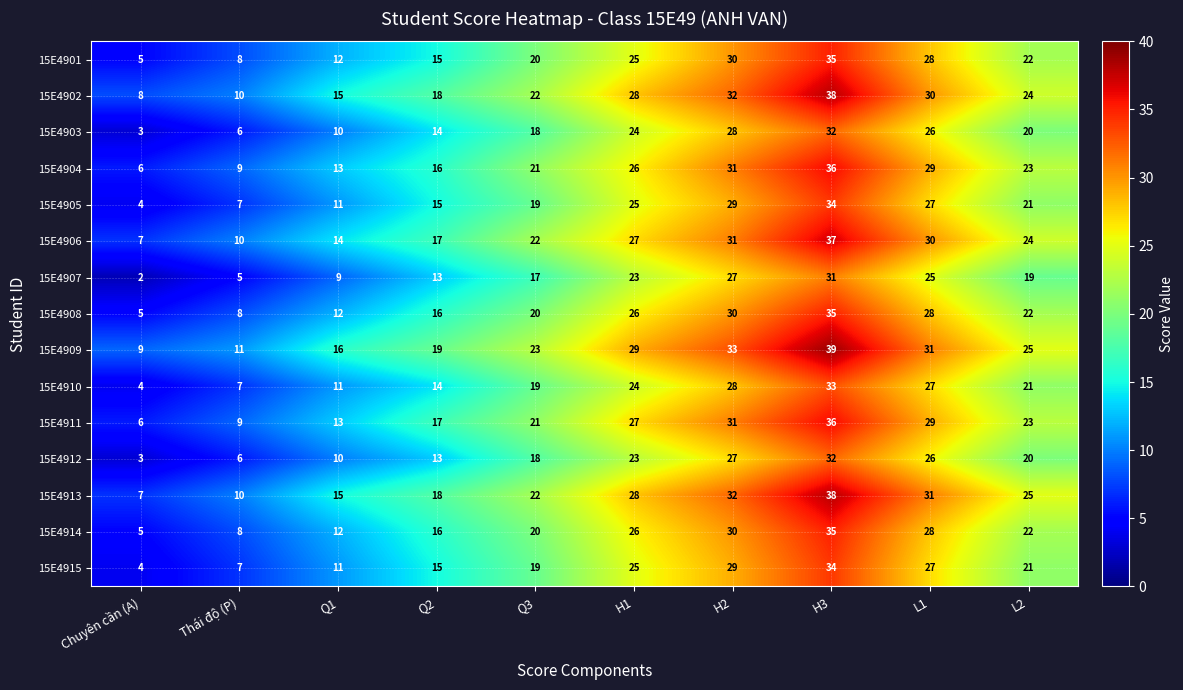

How many series are shown in this chart?

15